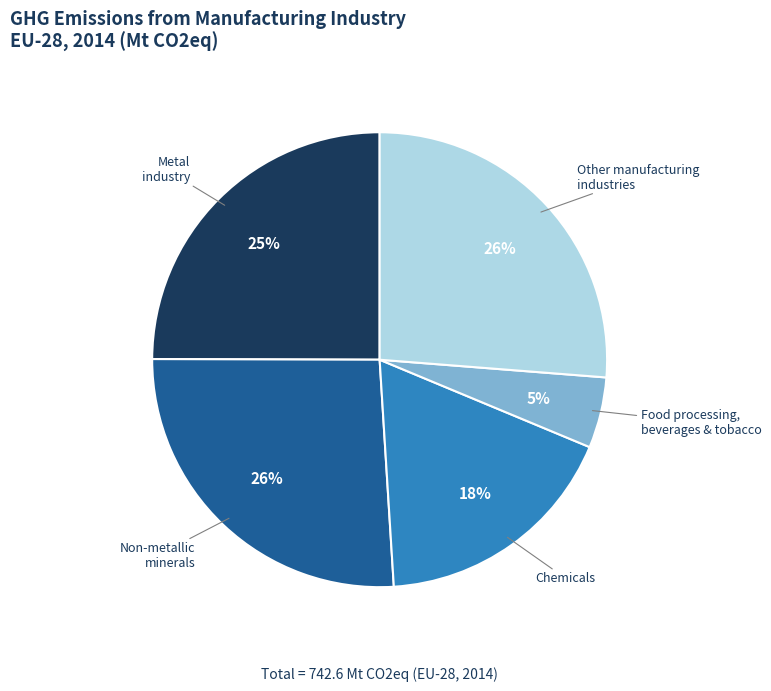

To the nearest percent, what is the difference between the largest and smallest slice percentages?

21%